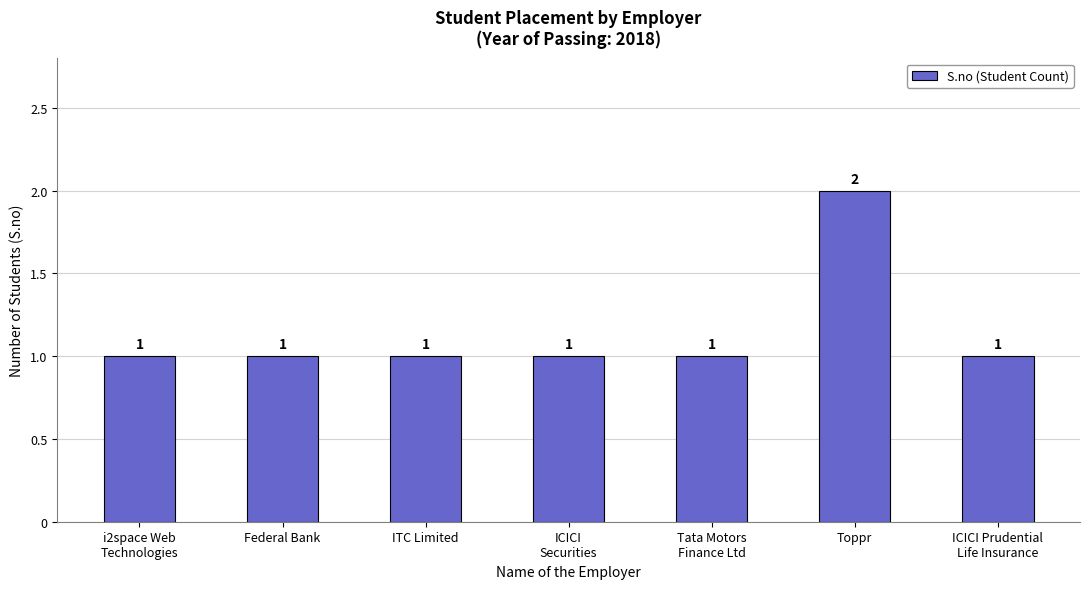

The chart shows a value of 2 at Federal Bank. True or false?

False